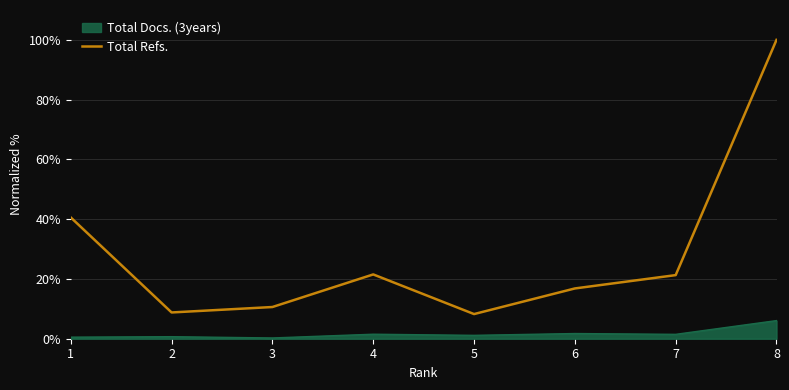

What is the greatest value displayed?

100.0